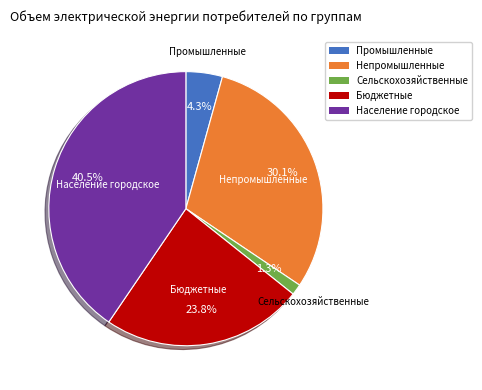

How many segments does this pie chart have?

5